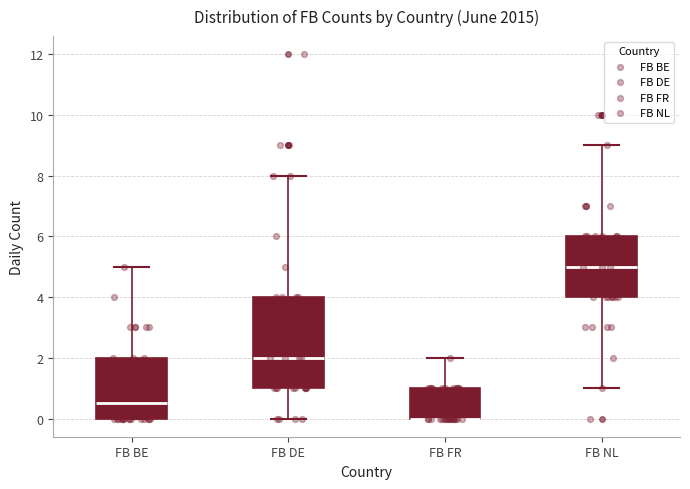

Reading left to right, transcribe this box plot: for each box, give where its median line is, the range the box spans, and where its two whiskers end, as read against the y-axis. The values are not printed on the chart, so give them approximately, as read against the axis.

FB BE: median 0.6, box 0.0 to 2.0, whiskers 0.0 to 5.0
FB DE: median 2.0, box 1.0 to 4.0, whiskers 0.0 to 8.0
FB FR: median 0.0 (drawn on the box's lower edge), box 0.0 to 1.0, whiskers 0.0 to 2.0
FB NL: median 5.0, box 4.0 to 6.0, whiskers 1.0 to 9.0